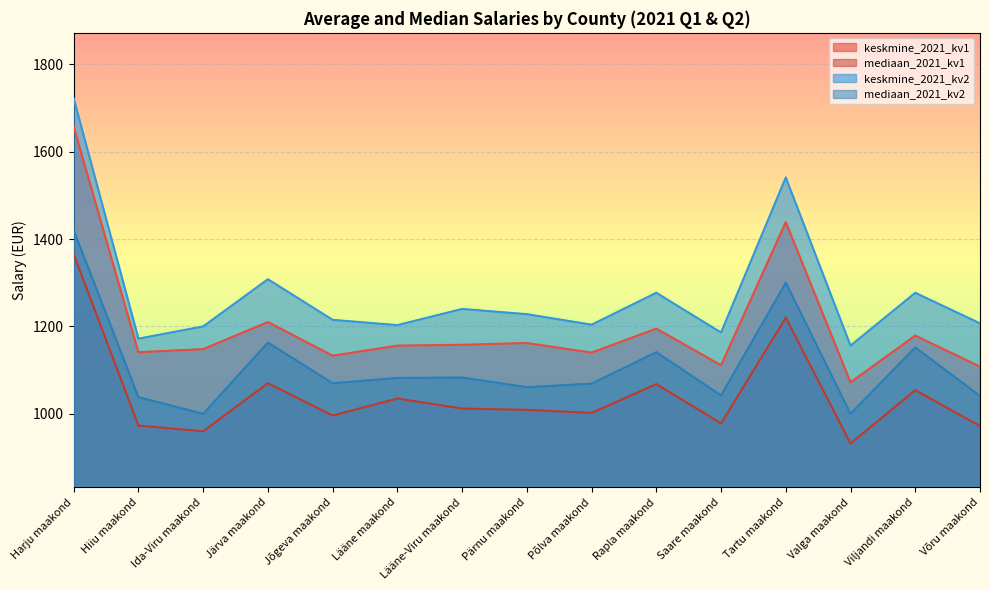

Where is mediaan_2021_kv1 nearest to the value 1148?

Tartu maakond